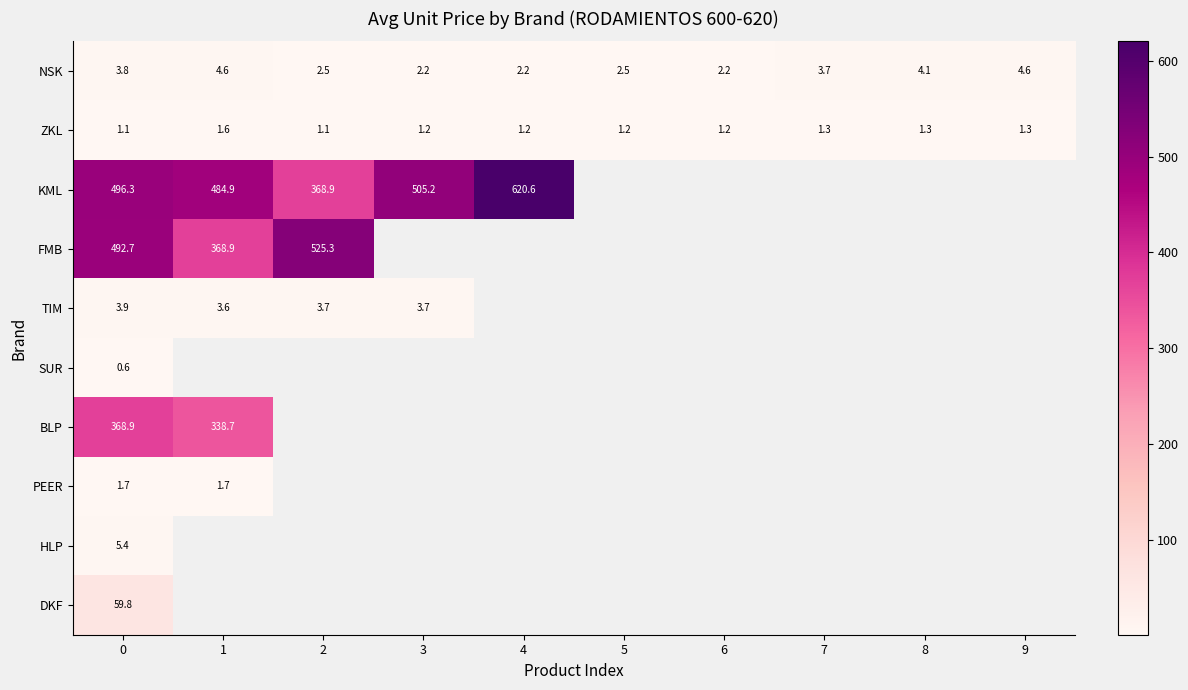

True or false: ZKL has a value of 1.8 at 9.

False